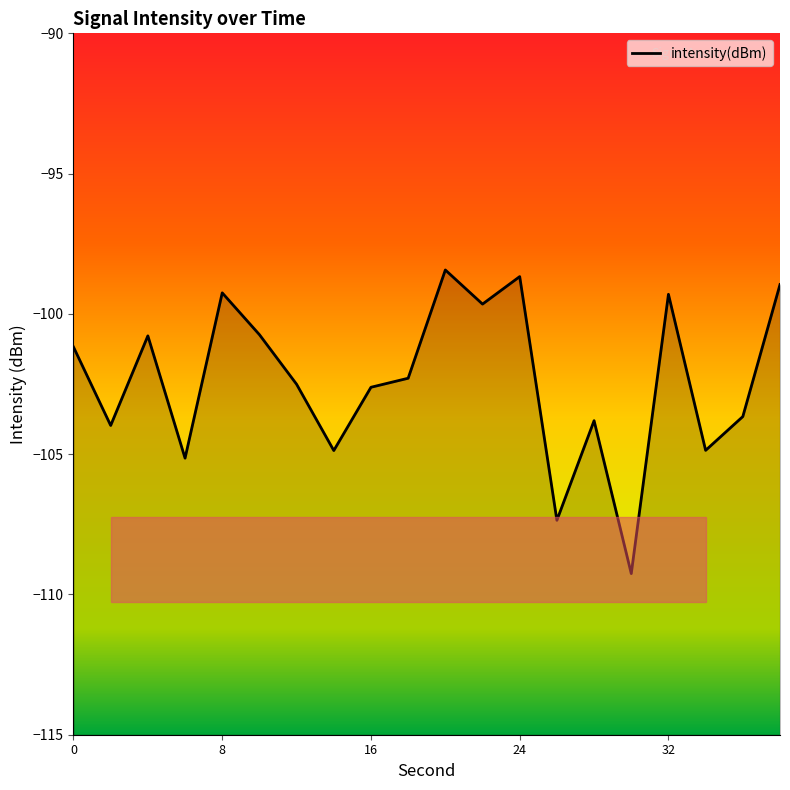

What is the average value?

-102.4